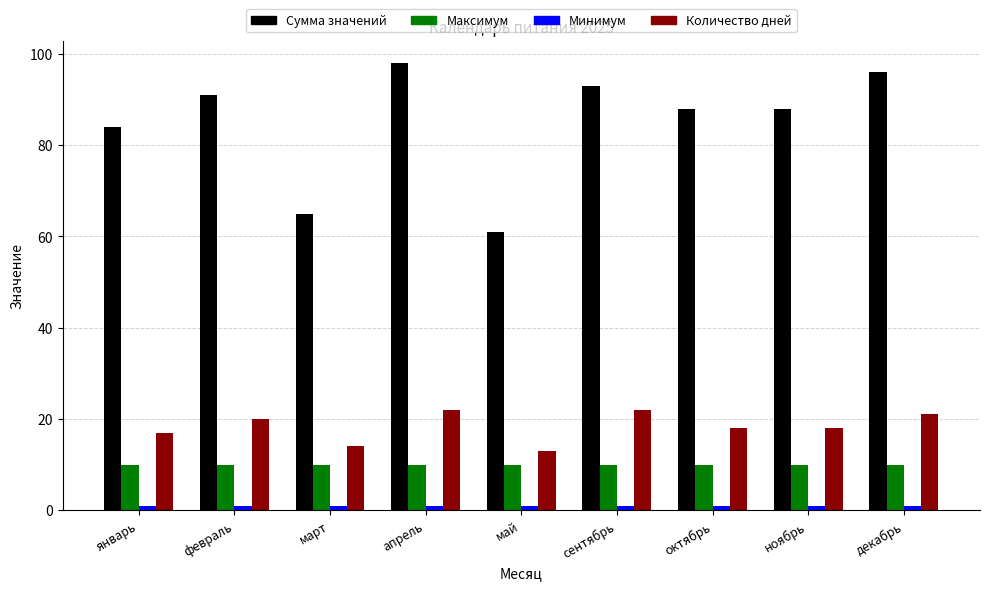

Count the number of data series in this chart.

4